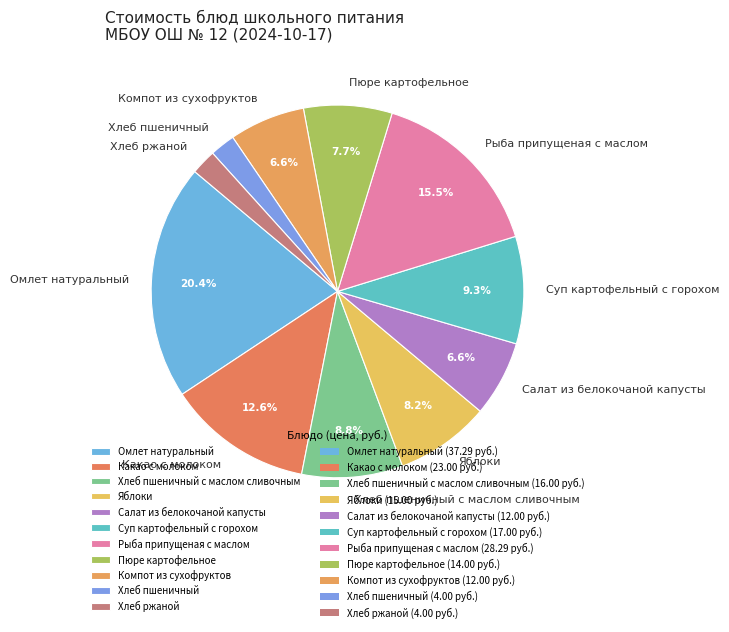

Does Хлеб пшеничный с маслом сливочным account for over 50% of the chart?

No